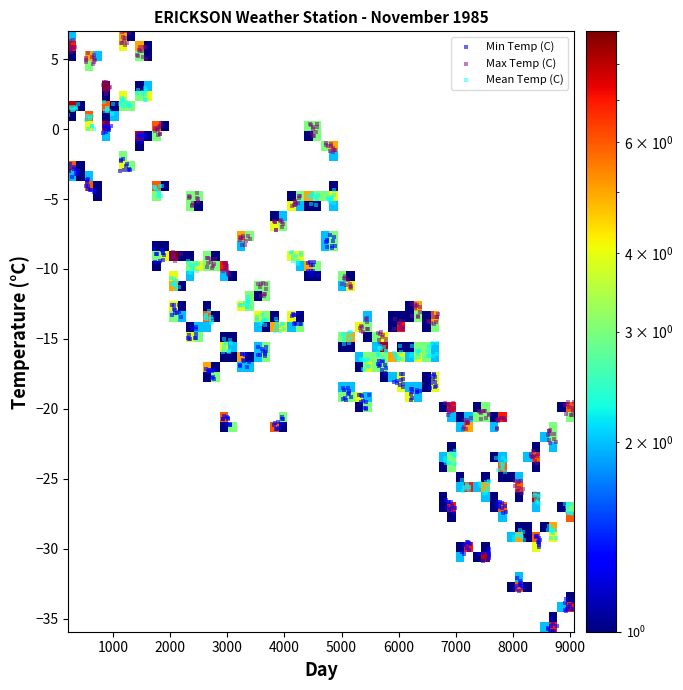

Which series has the widest spread of Y values?

Min Temp (C)